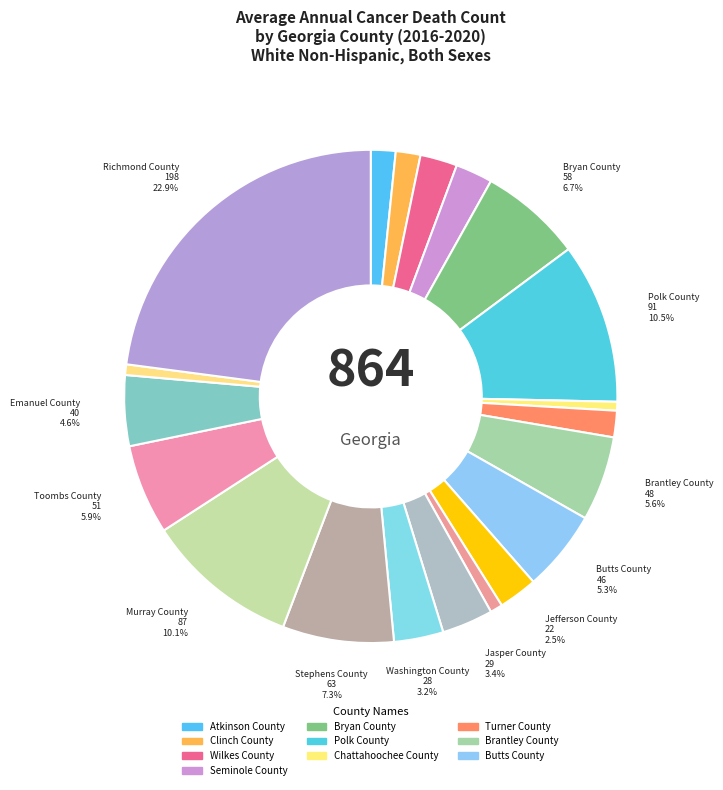

Is there any slice that represents more than half of the pie?

No